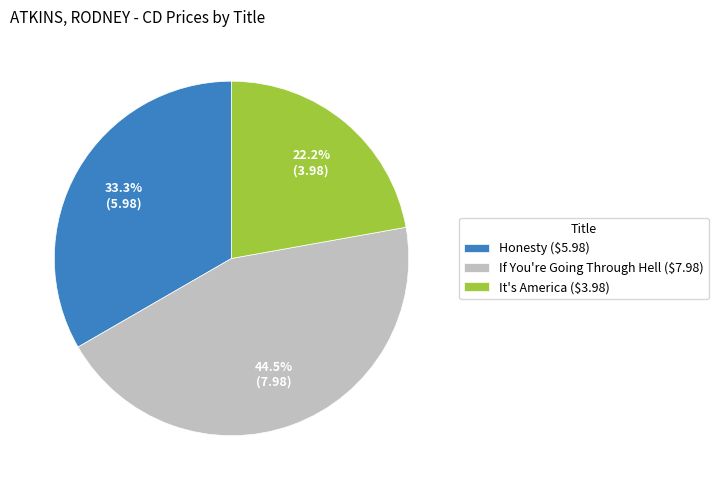

What is the total percentage of It's America and If You're Going Through Hell?

66.7%